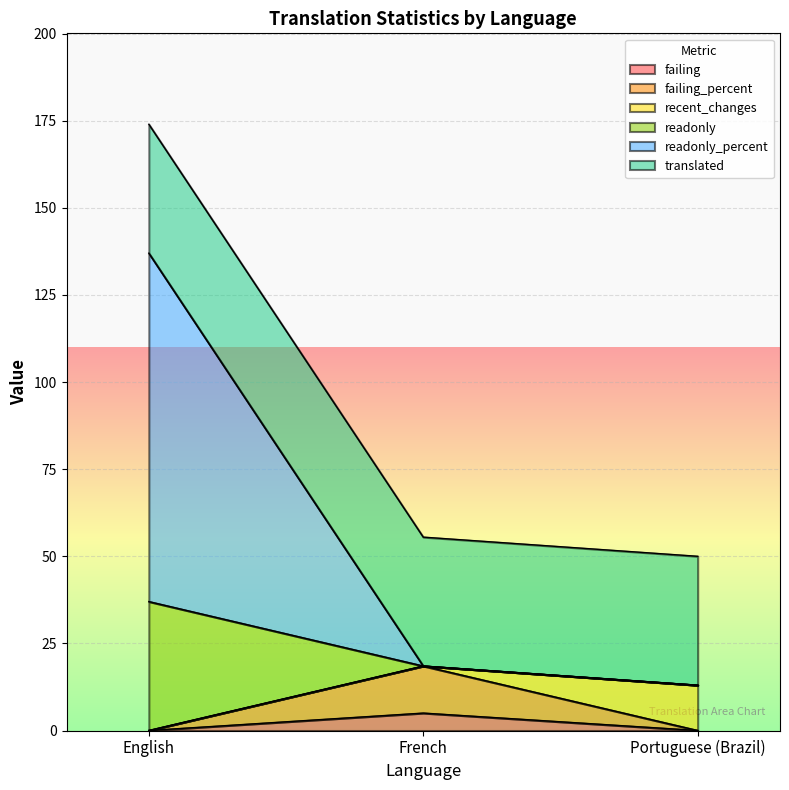

What are all the series names shown in the legend?

failing, failing_percent, recent_changes, readonly, readonly_percent, translated